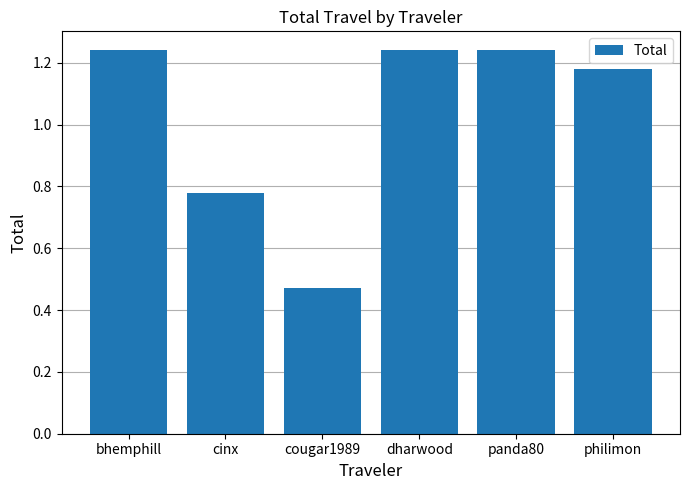

Between dharwood and cougar1989, which is larger?

dharwood